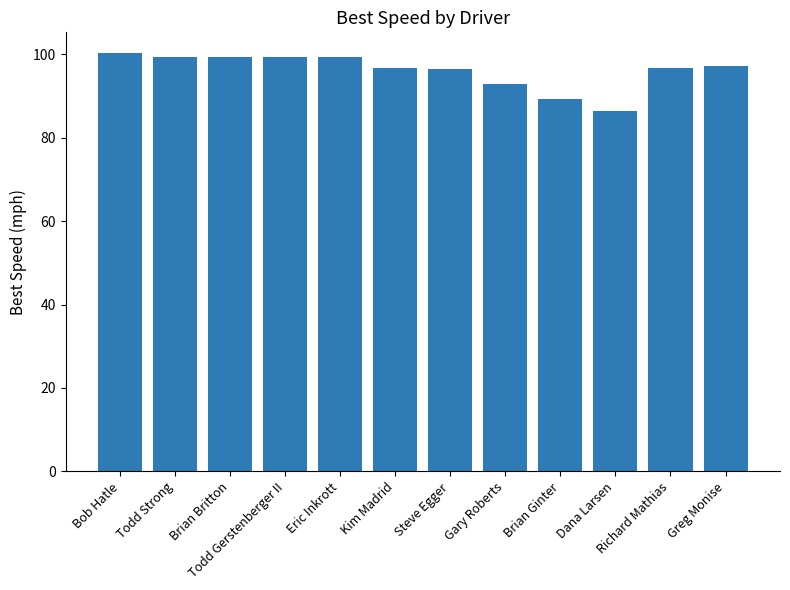

Count the number of data series in this chart.

1